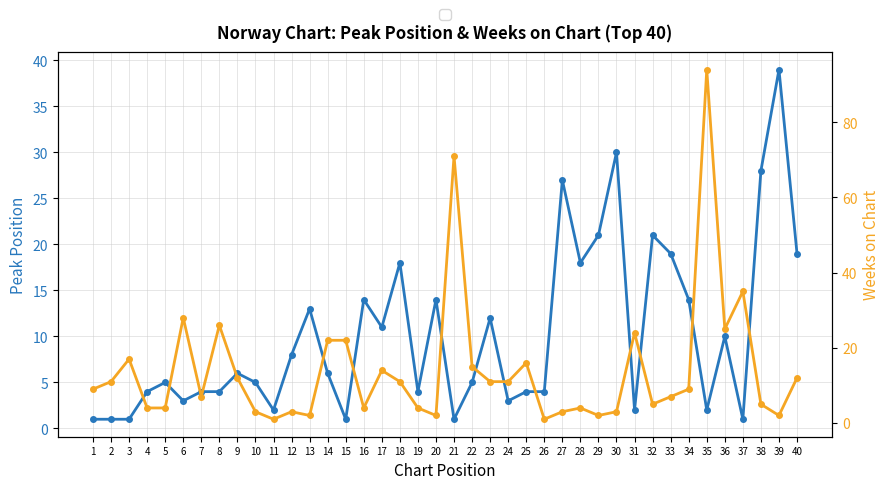

How many categories are shown in the chart?

40